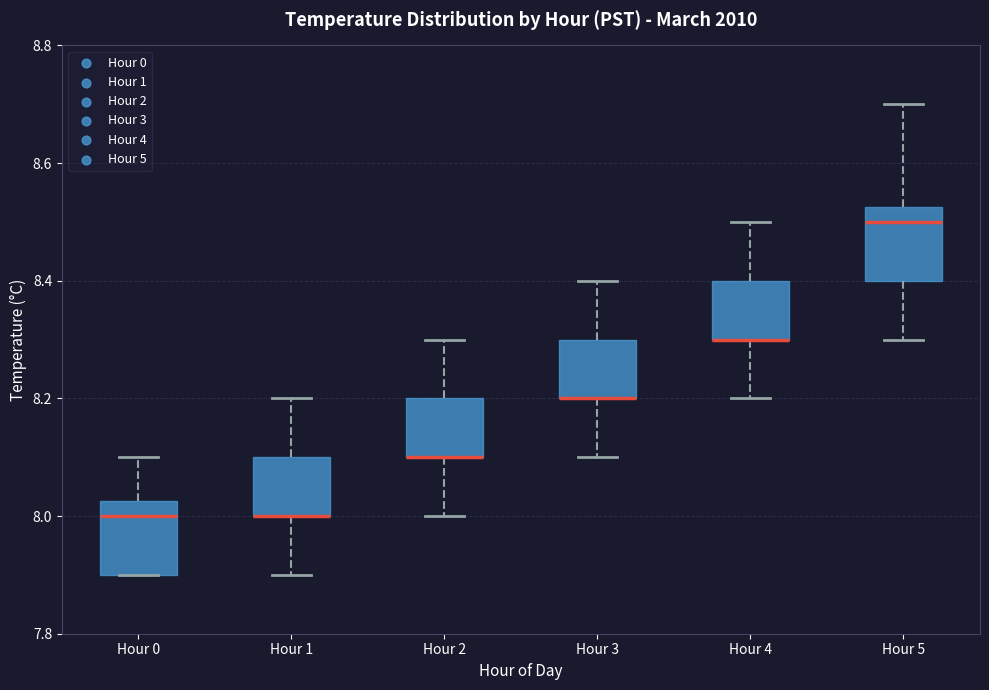

Where does the median line of the box for Hour 5 sit on the y-axis? The values are not printed on the chart, so give them approximately, as read against the axis.

8.50